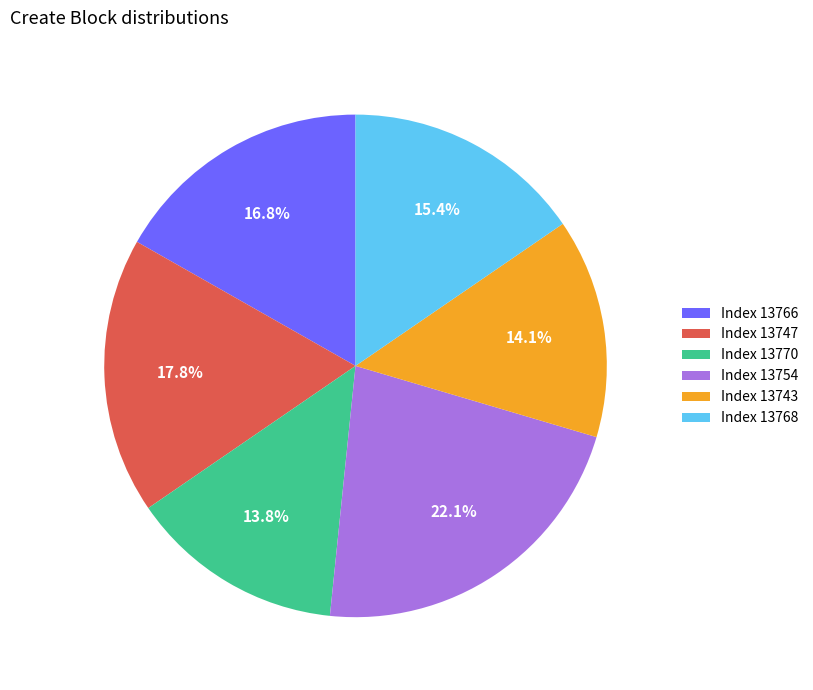

Combined, do Index 13747 and Index 13766 account for over 50%?

No